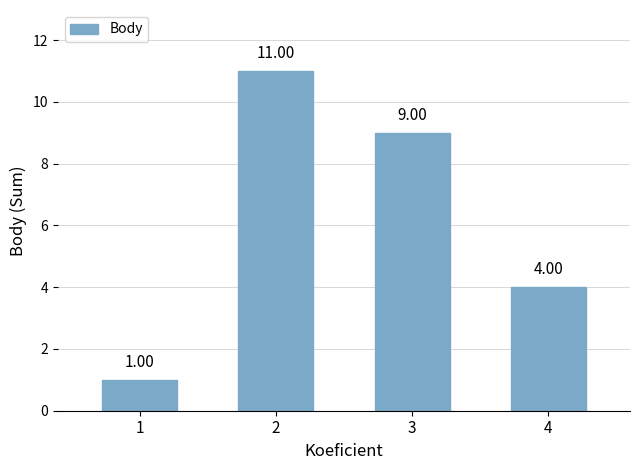

How many values are below 9?

2